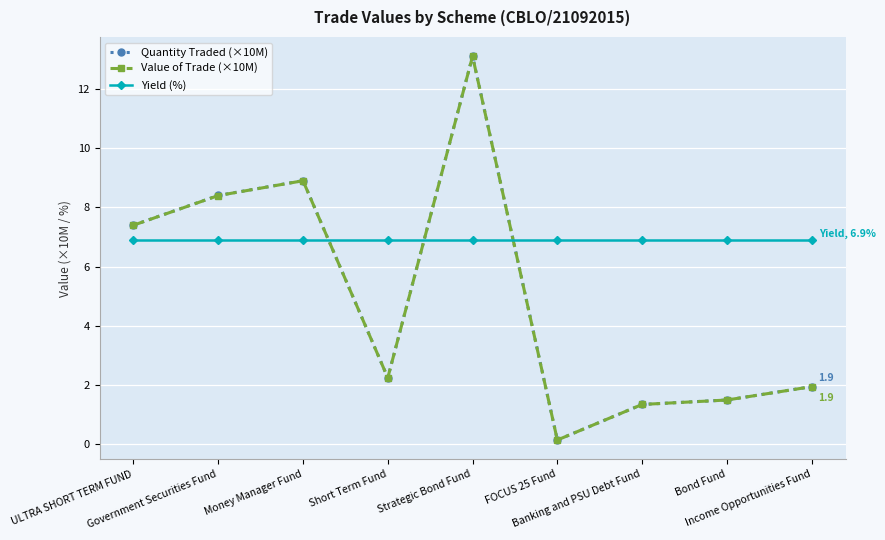

At how many categories does at least one series exceed 7?

4